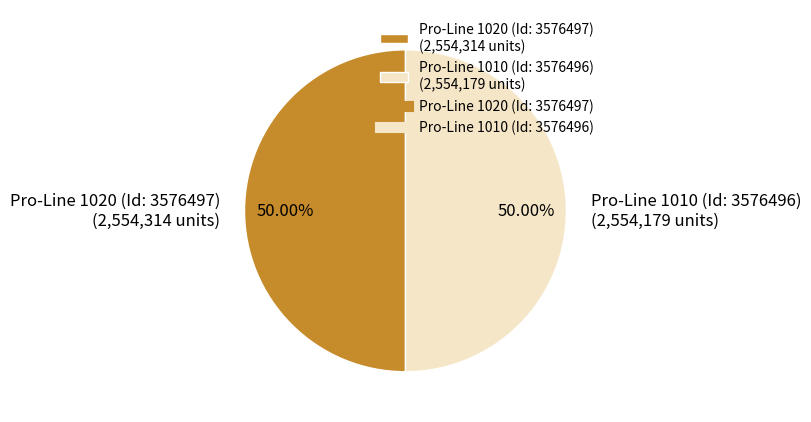

To the nearest percent, what portion does Pro-Line 1010 (Id: 3576496) represent?

50%